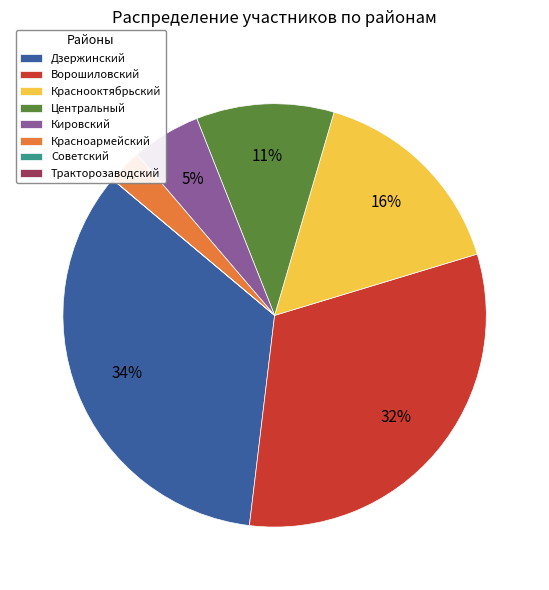

Is there a majority slice in this chart?

No